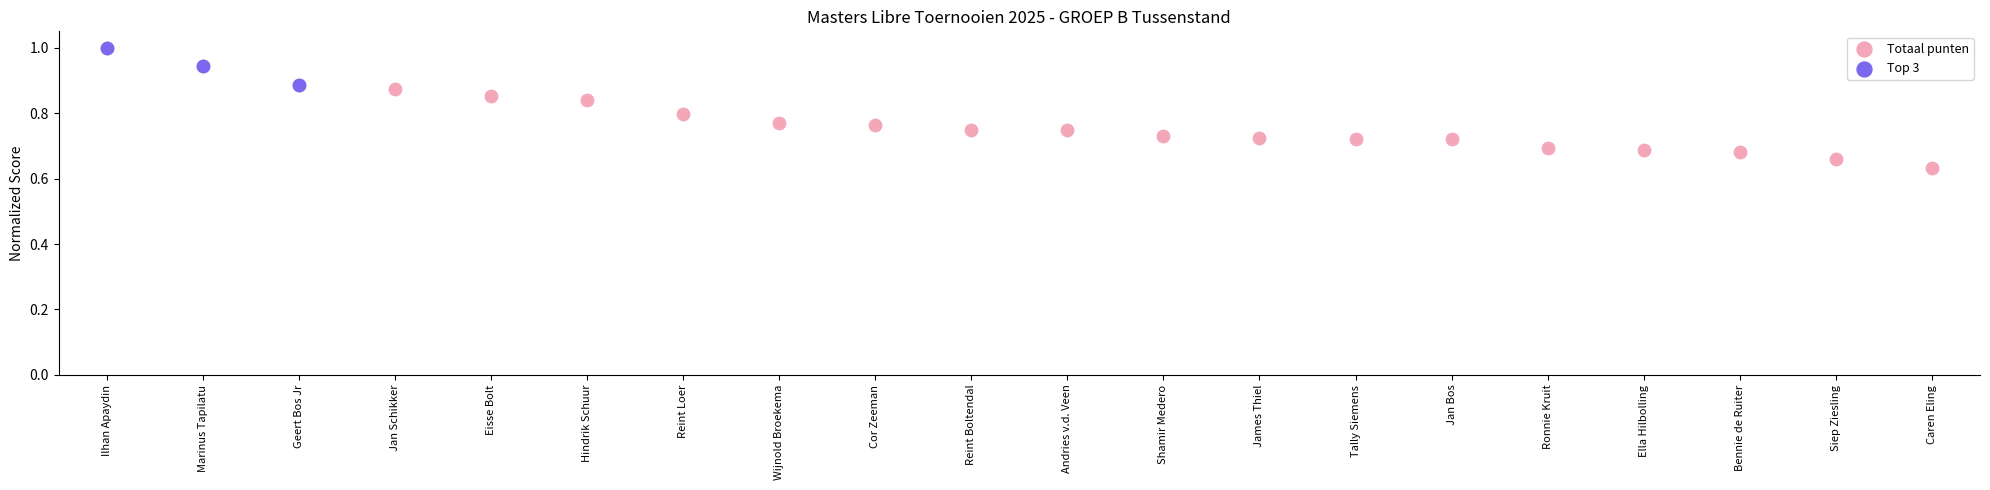

Which has a higher value, Cor Zeeman or James Thiel?

Cor Zeeman